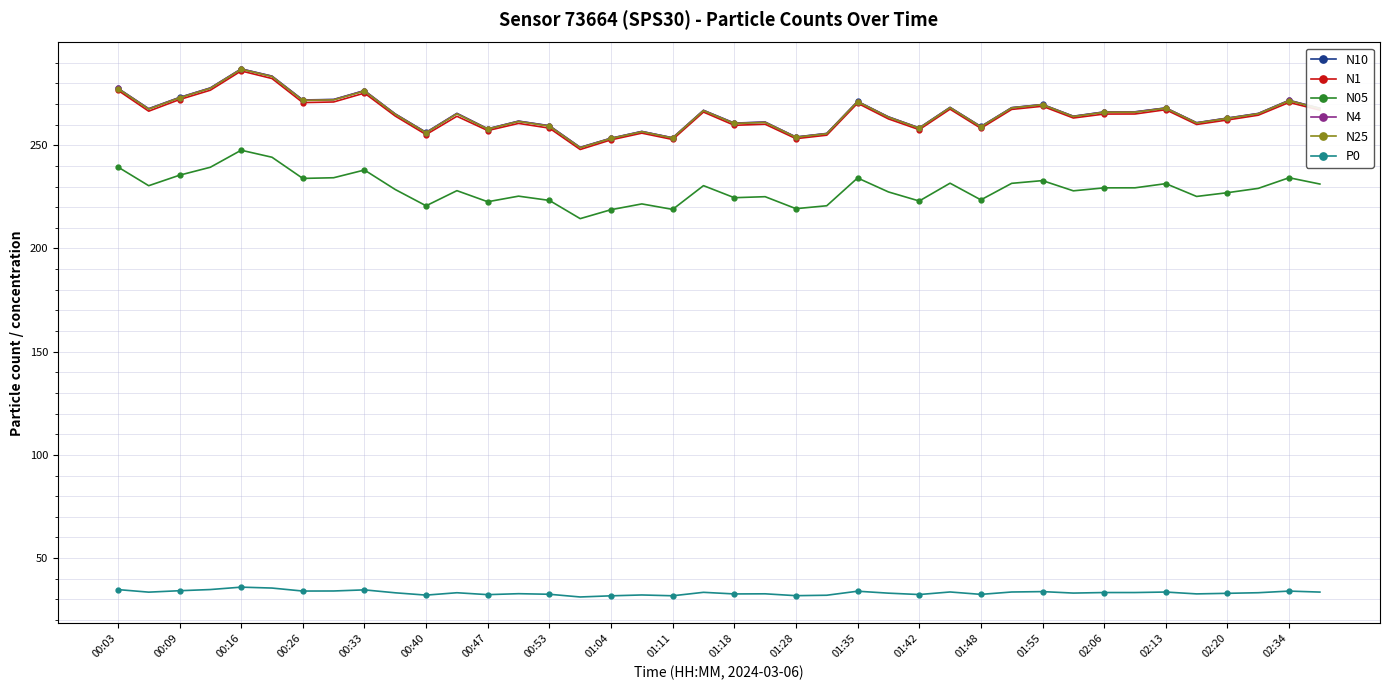

True or false: N25 and P0 cross at least once.

False